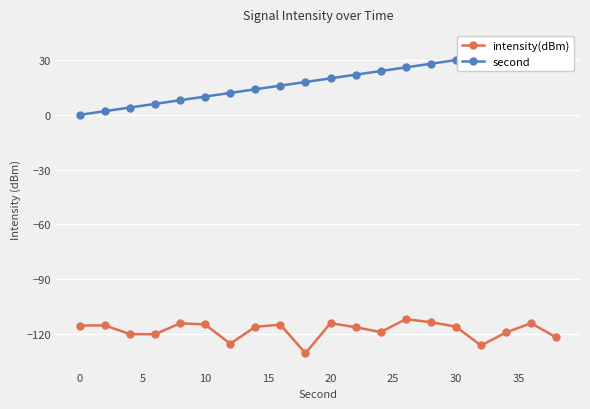

True or false: intensity(dBm) has more than 2 points higher than both neighbors.

True